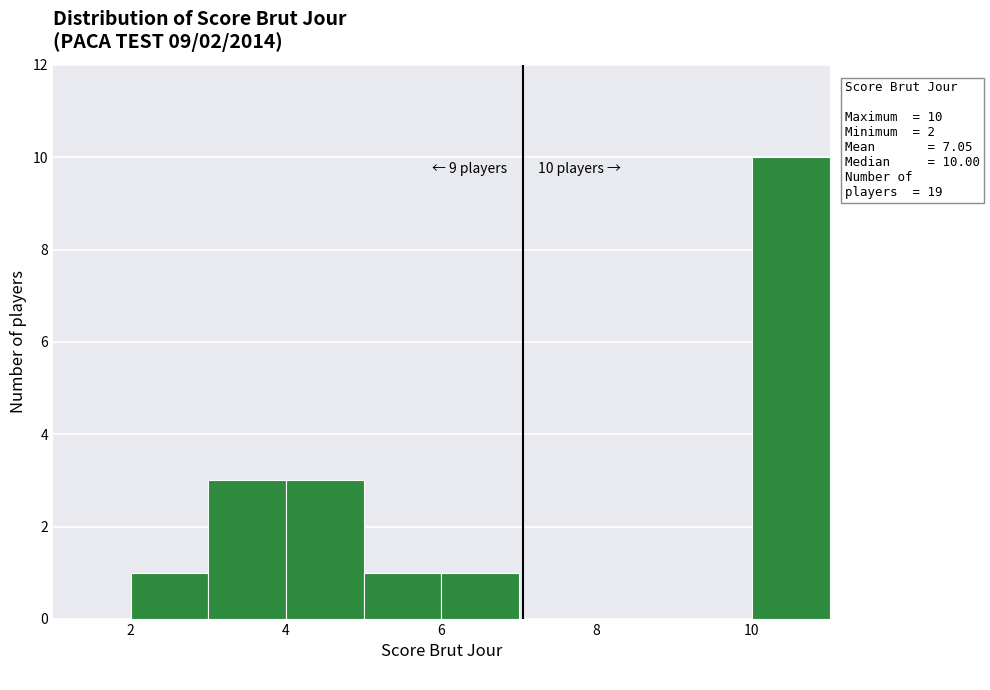

Over which range of the x-axis is the bar tallest?

10 to 11